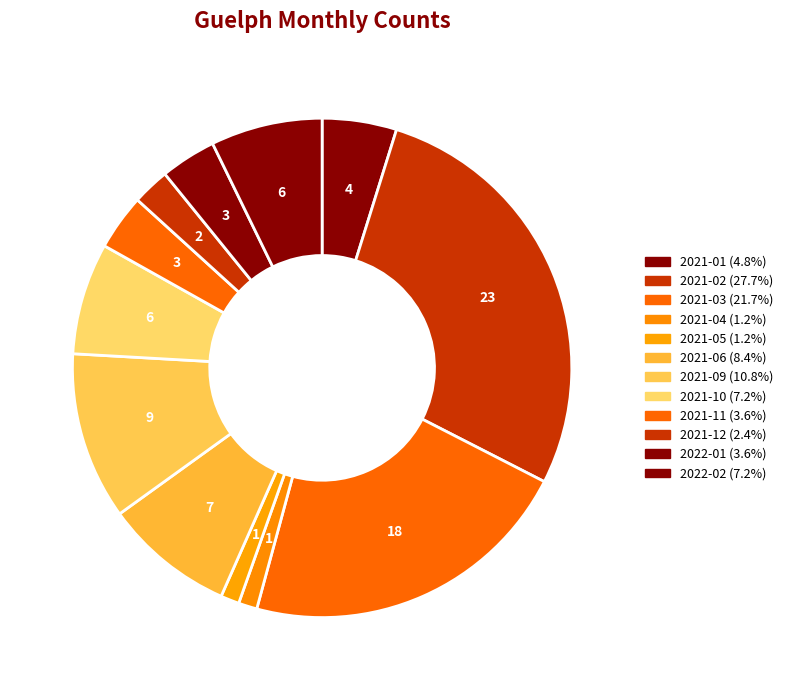

True or false: 2021-05 accounts for 14% of the total.

False